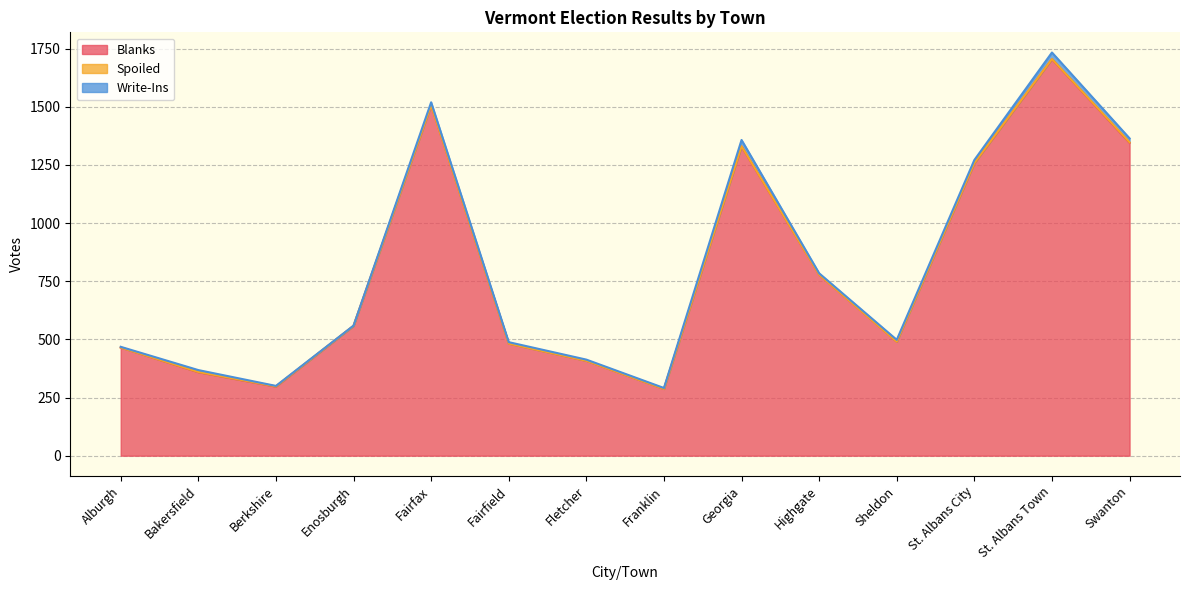

Which series has the largest total across all categories?

Blanks